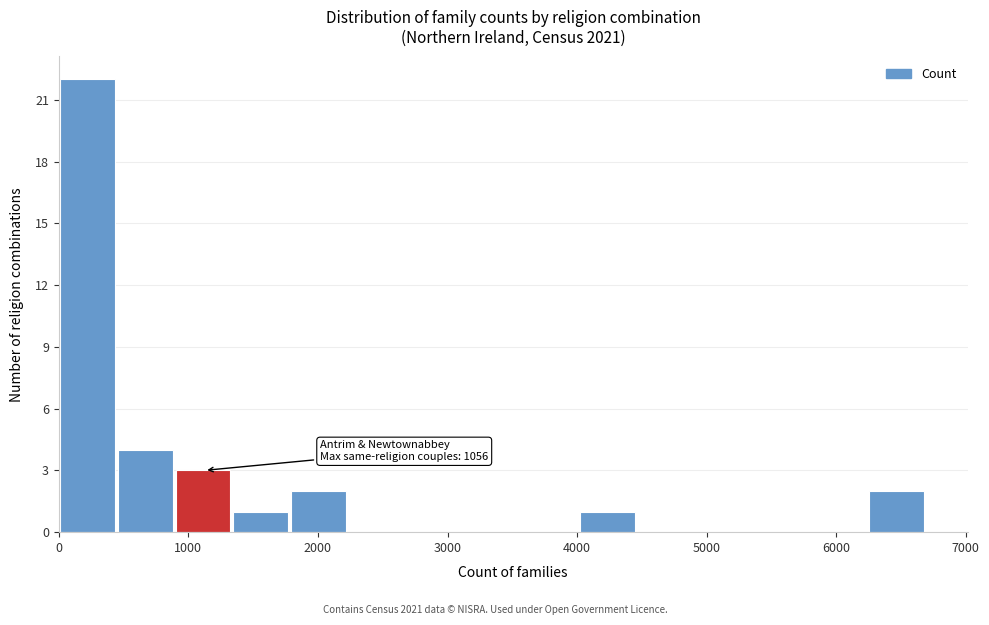

Which range on the x-axis has the tallest bar?

0 to 500